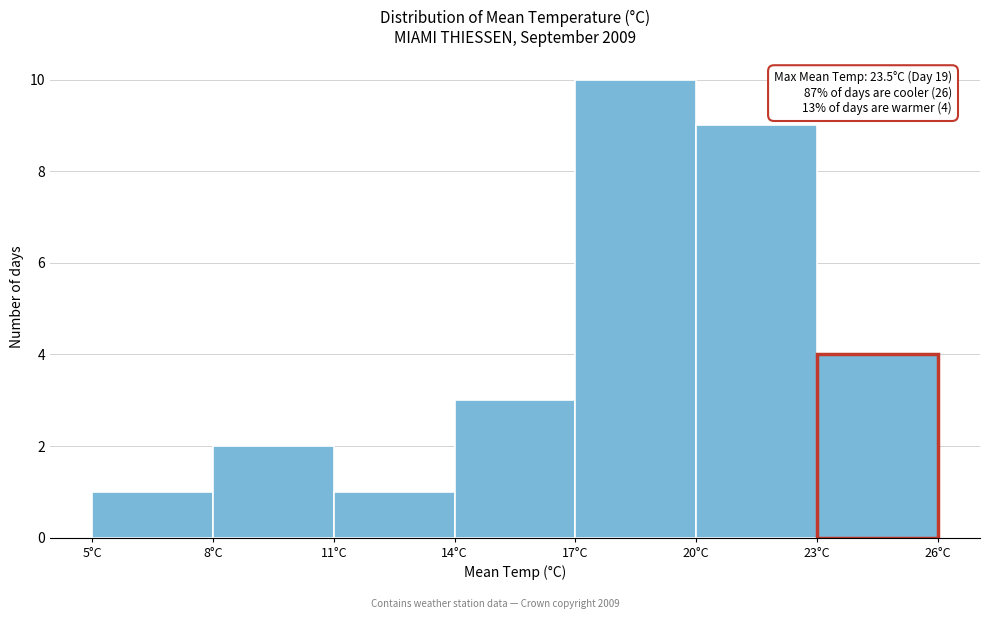

Which range on the x-axis has the tallest bar?

17 to 20